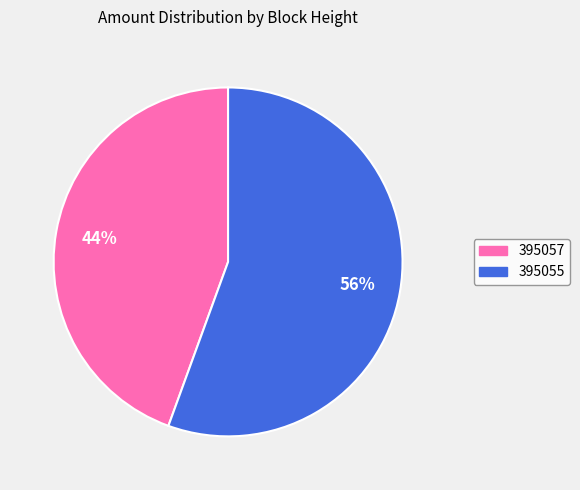

Combined, do 395055 and 395057 account for over 50%?

Yes